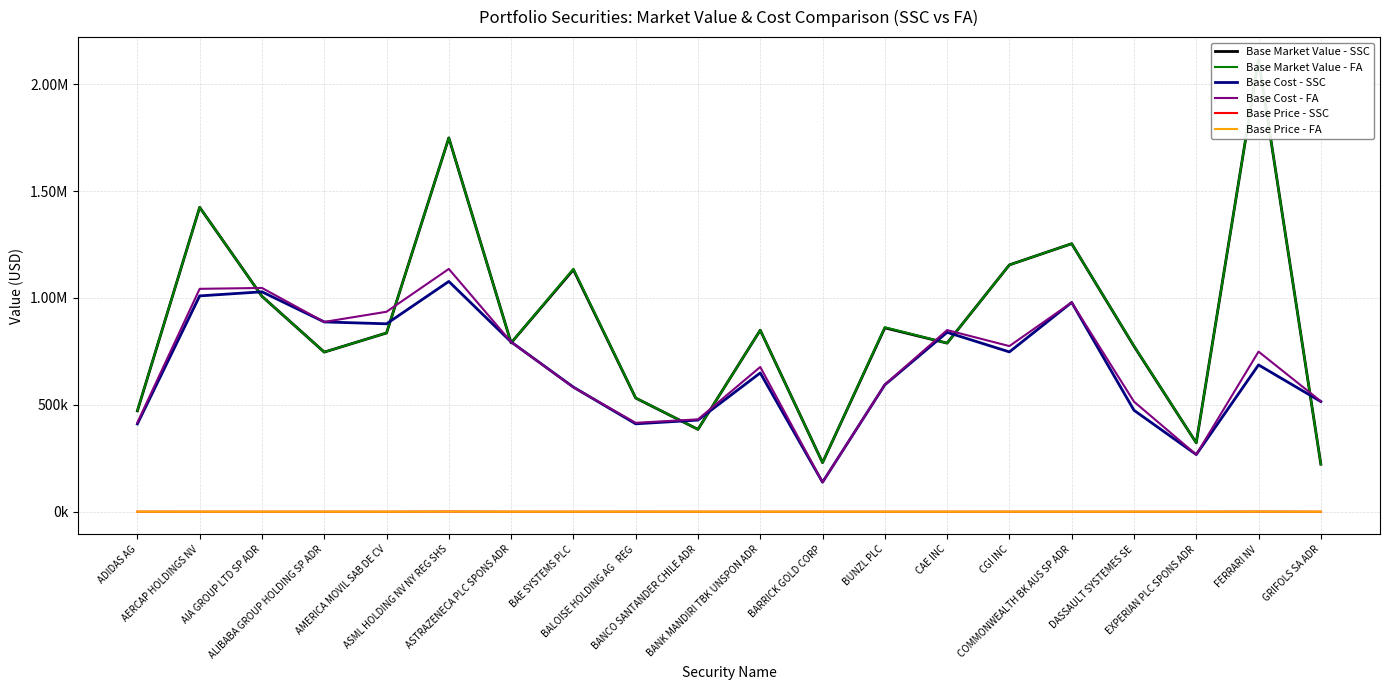

What is the difference between the Base Market Value - FA values at EXPERIAN PLC SPONS ADR and ALIBABA GROUP HOLDING SP ADR?

424395.6